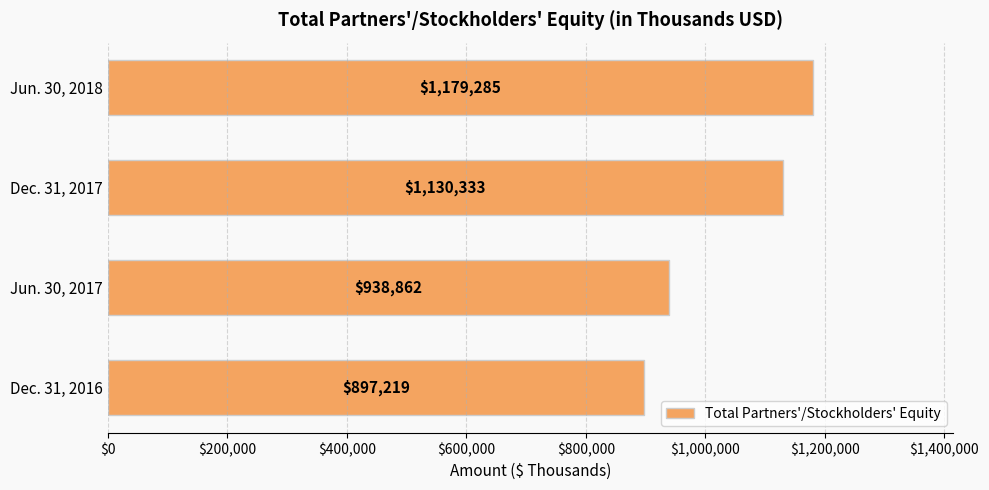

At which category does the chart reach its peak across all series?

Jun. 30, 2018